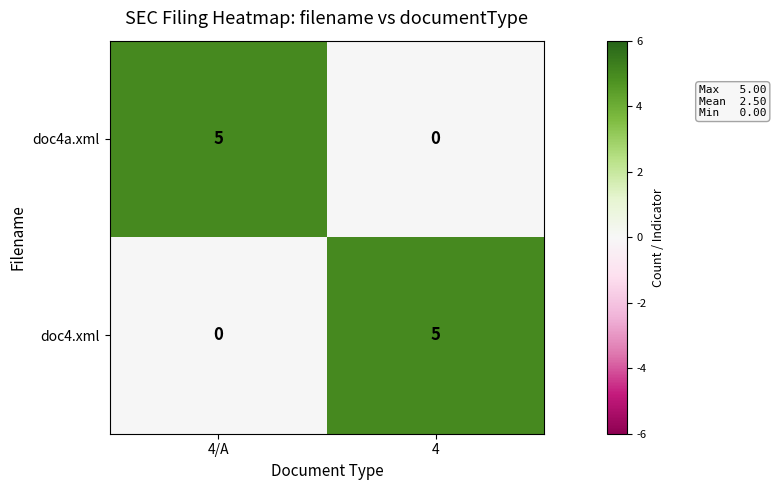

What is the difference between the highest and lowest values at 4/A?

5